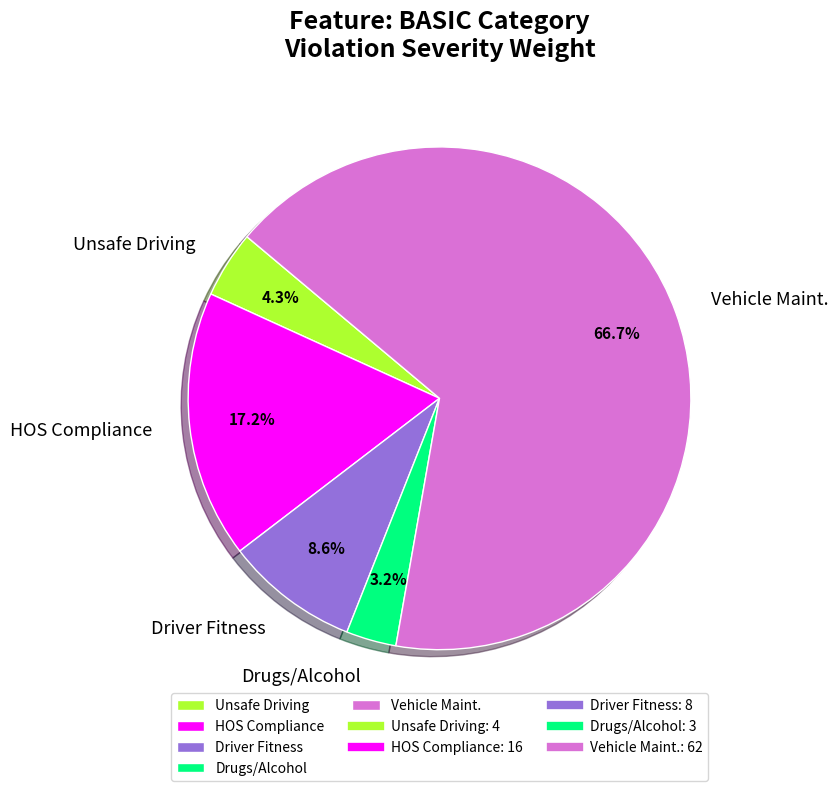

True or false: Drugs/Alcohol accounts for 3% of the total.

True